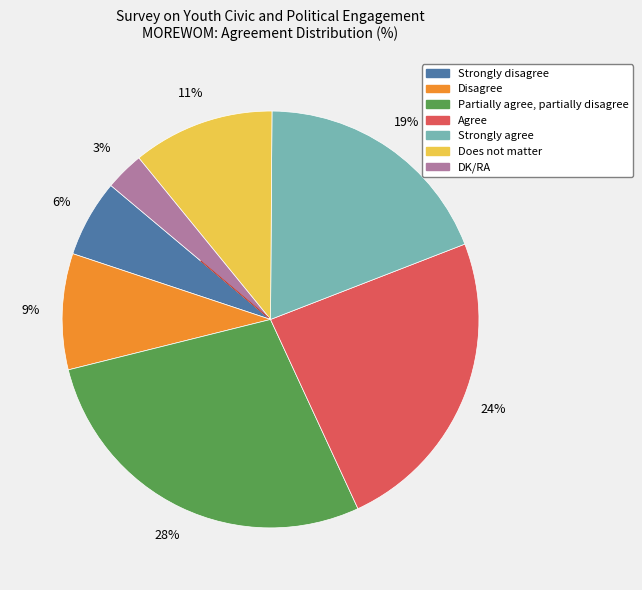

To the nearest percent, what percentage of the pie is Strongly agree?

19%